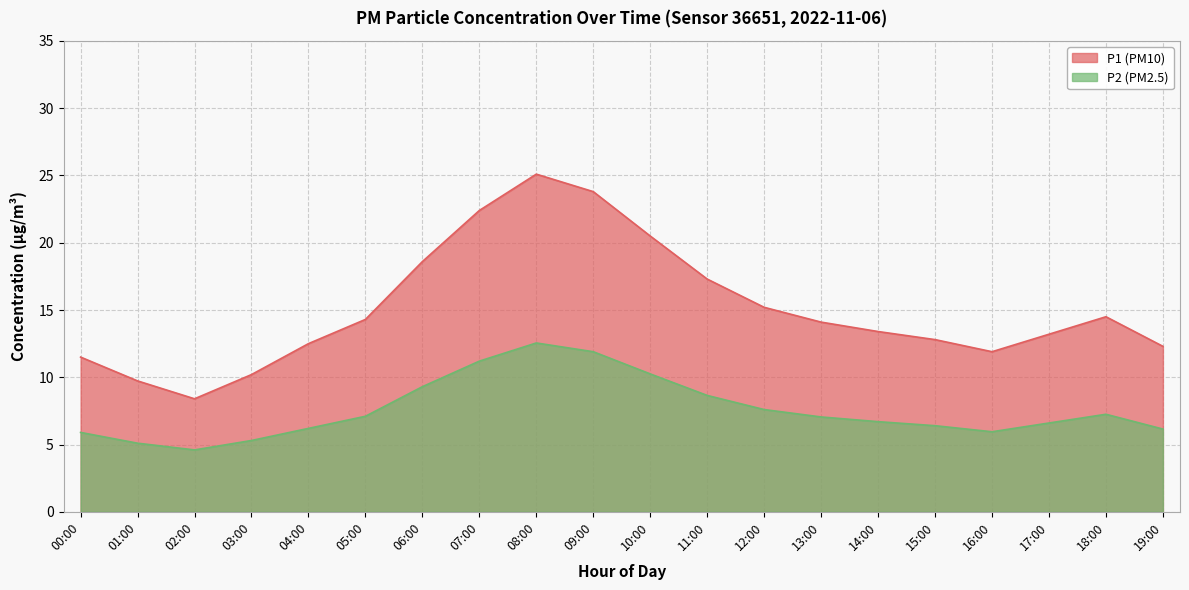

True or false: P2 has a value of 15.4 at 11:00.

False